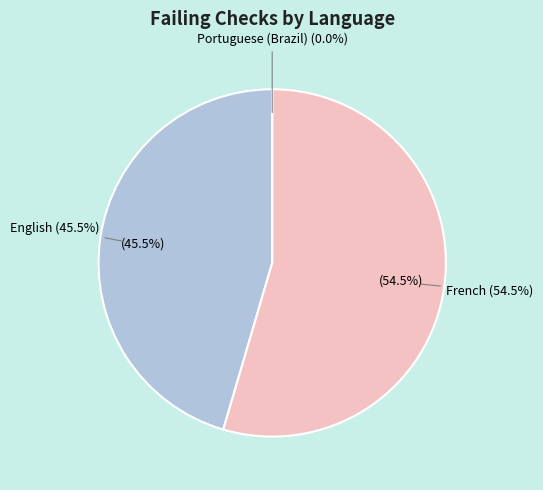

What percentage do English and French together represent?

100.0%